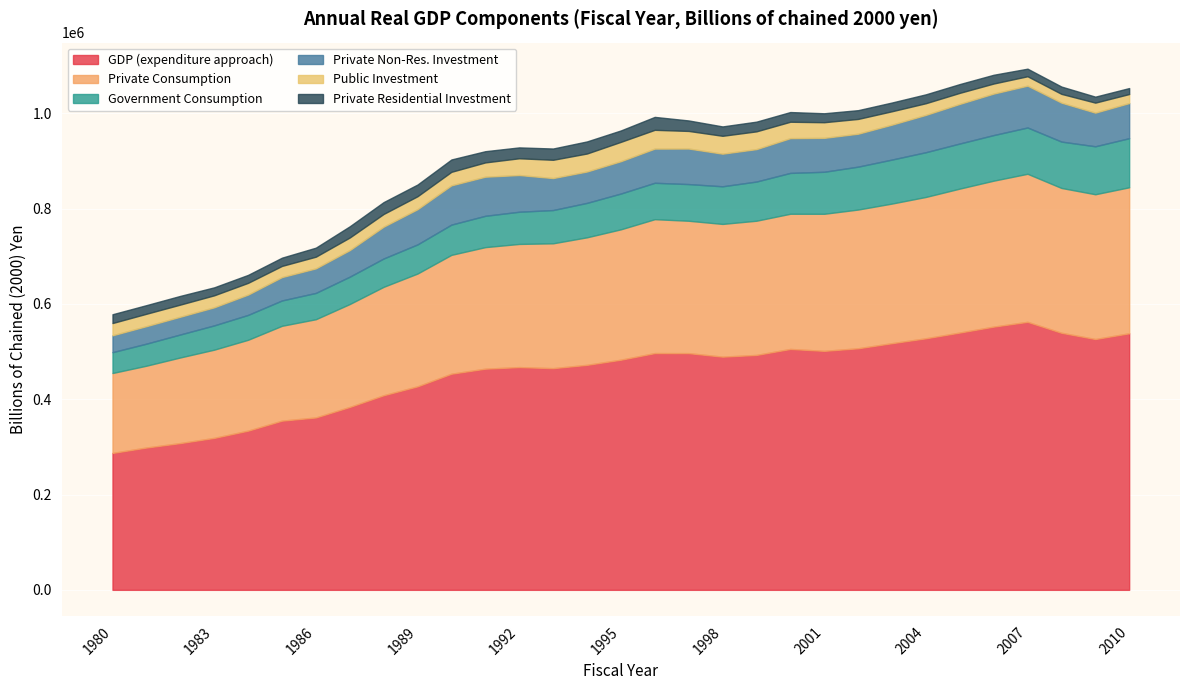

At how many categories does at least one series exceed 363361?

24